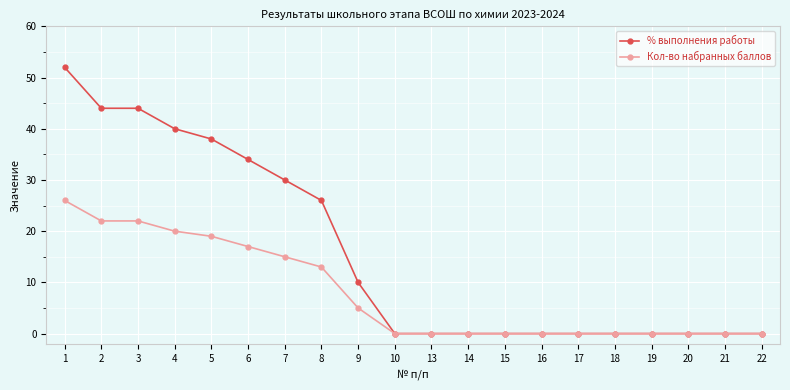

Between 7 and 16, which series saw the biggest shift?

% выполнения работы